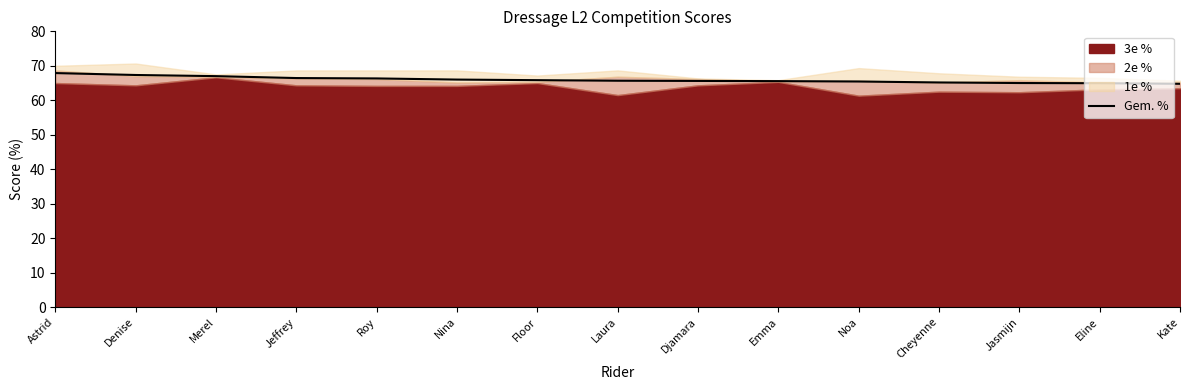

What is the sum of all values?

989.0